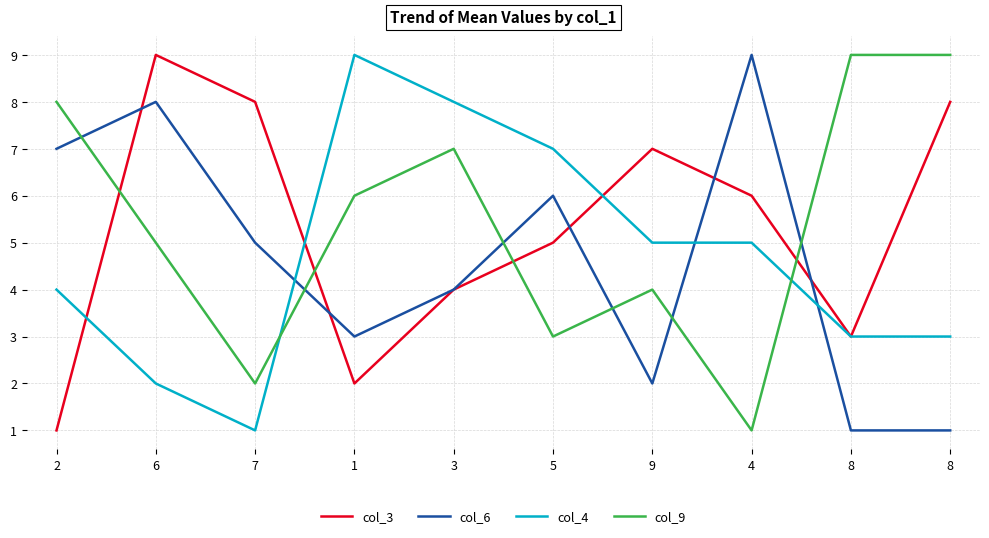

How many lines are shown in the chart?

4